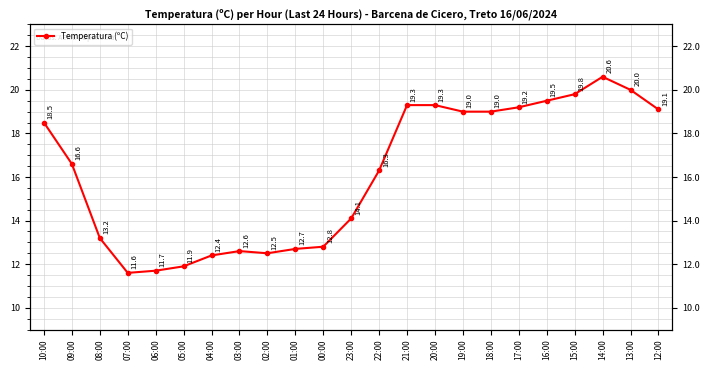

The chart shows a value of 18.5 at 10:00. True or false?

True